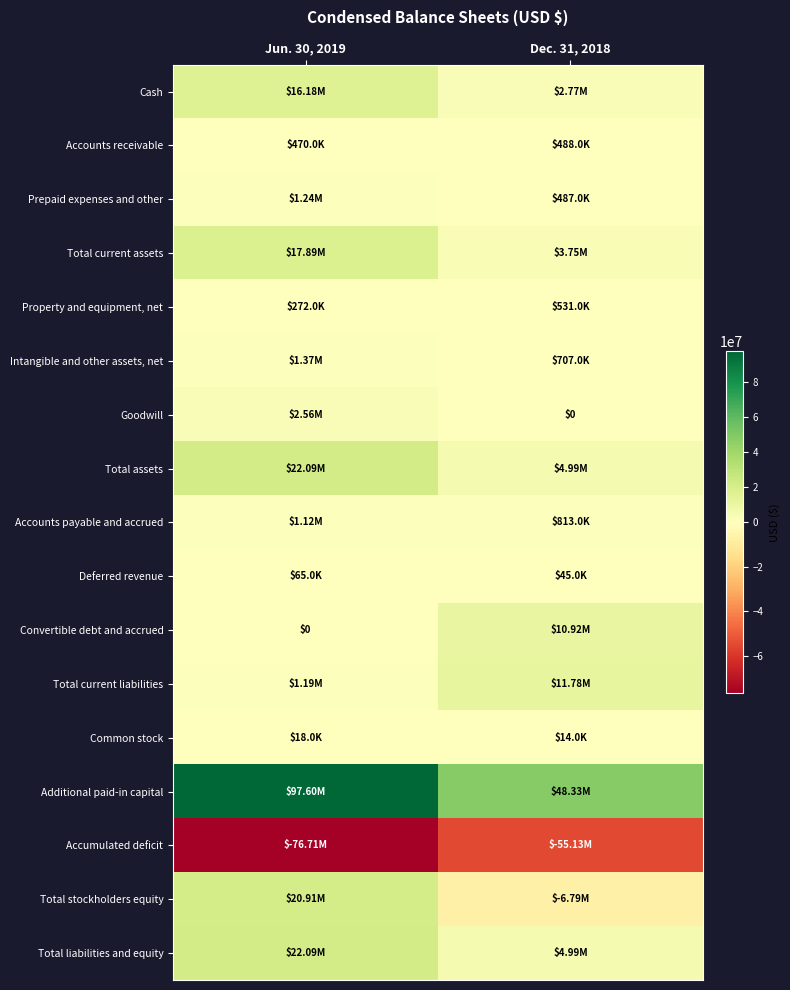

Which label corresponds to the smallest value in the chart?

Jun. 30, 2019